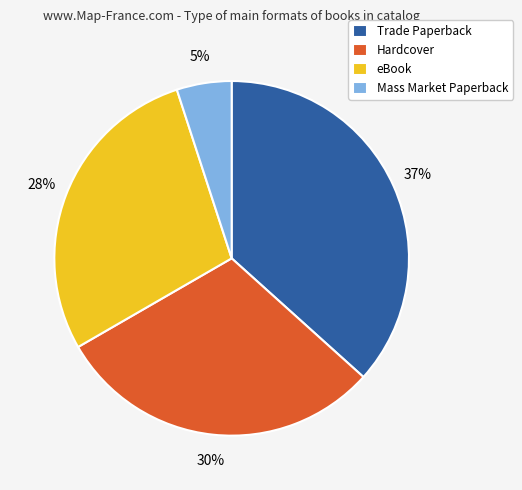

Which slice is the largest?

Trade Paperback